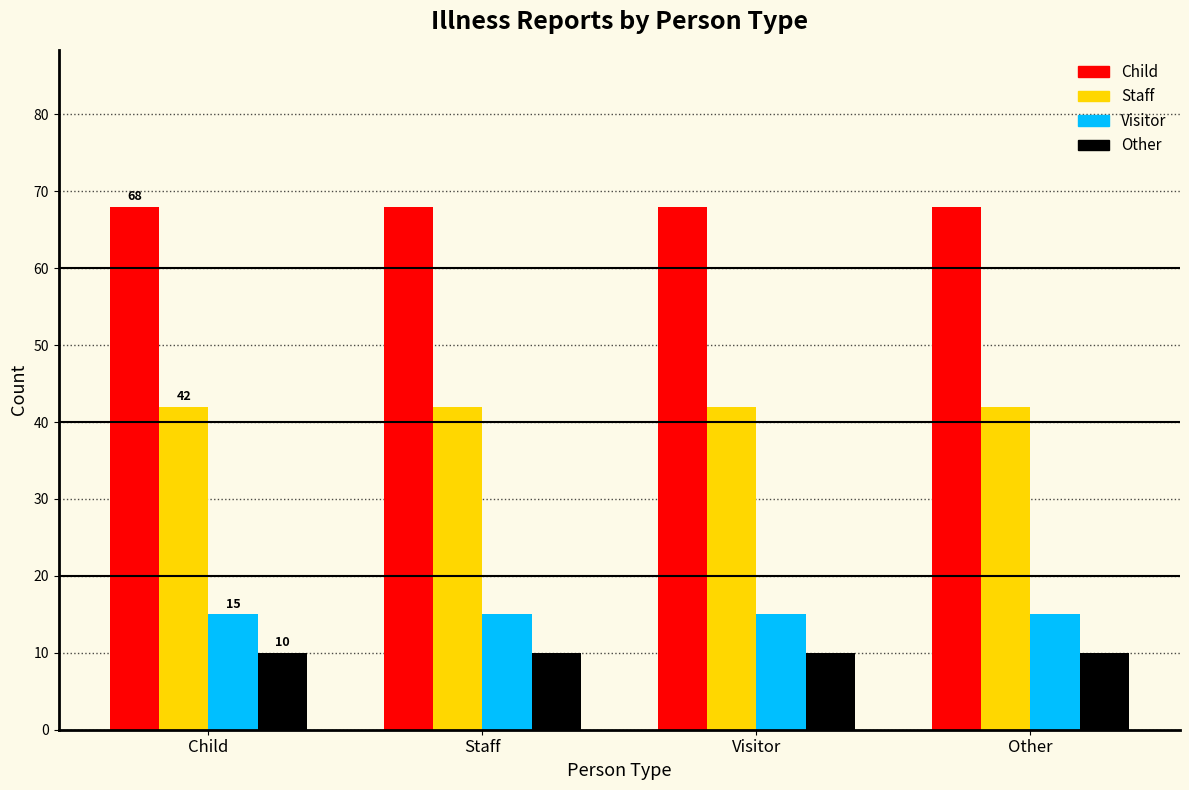

Is it true that Staff equals 42 at Visitor?

True